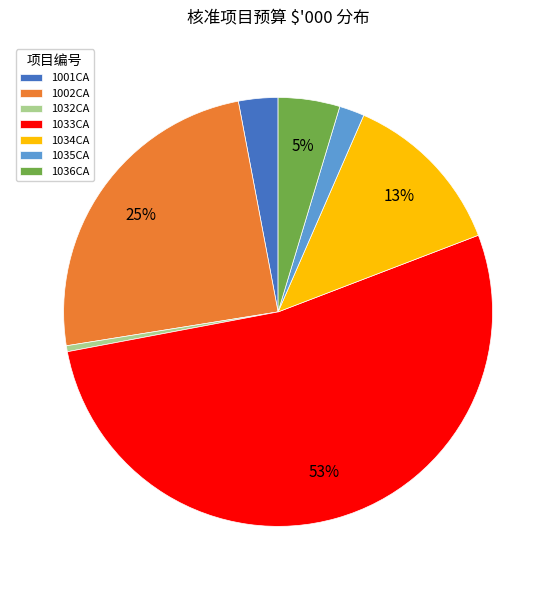

What percentage is the 1002CA slice, to the nearest percent?

25%